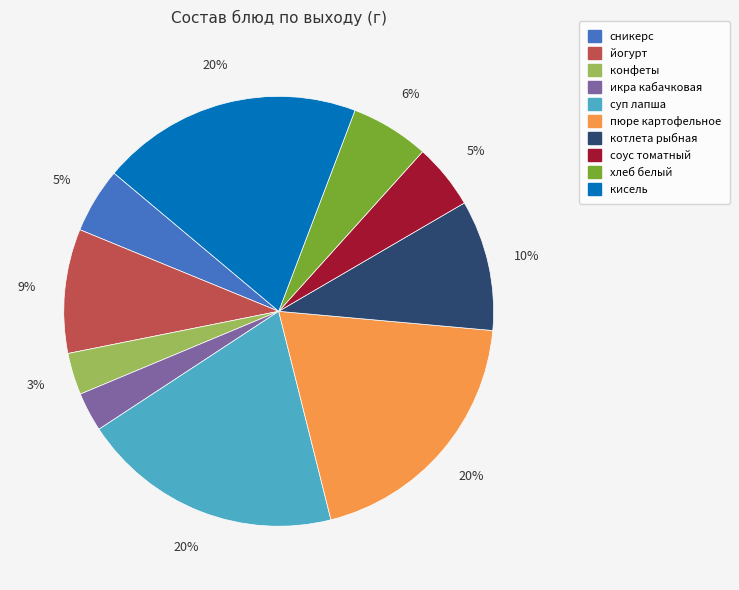

Is there any slice that represents more than half of the pie?

No